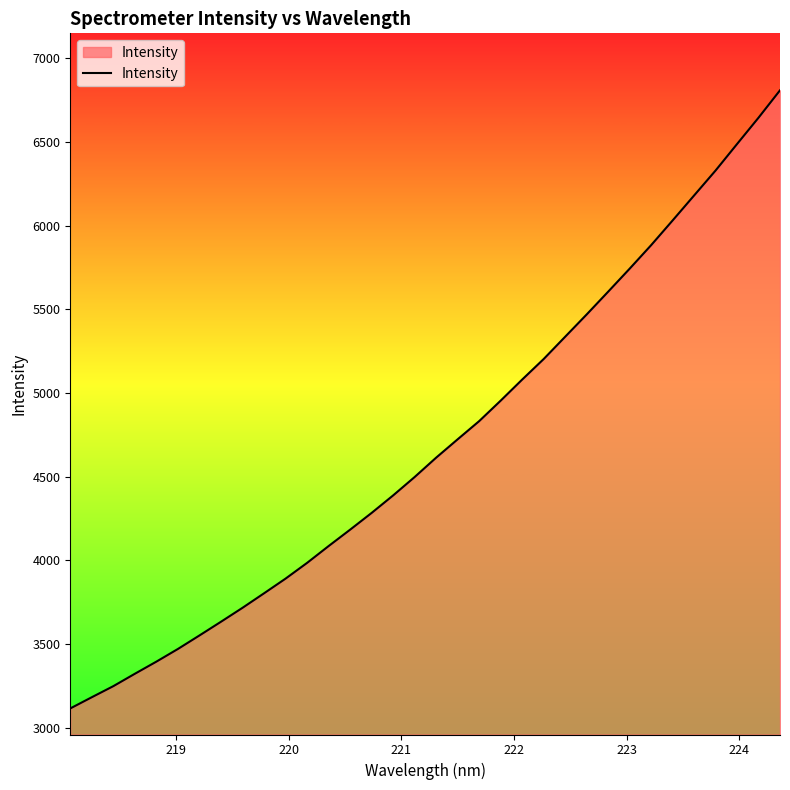

What is the maximum value shown in the chart?

6808.3